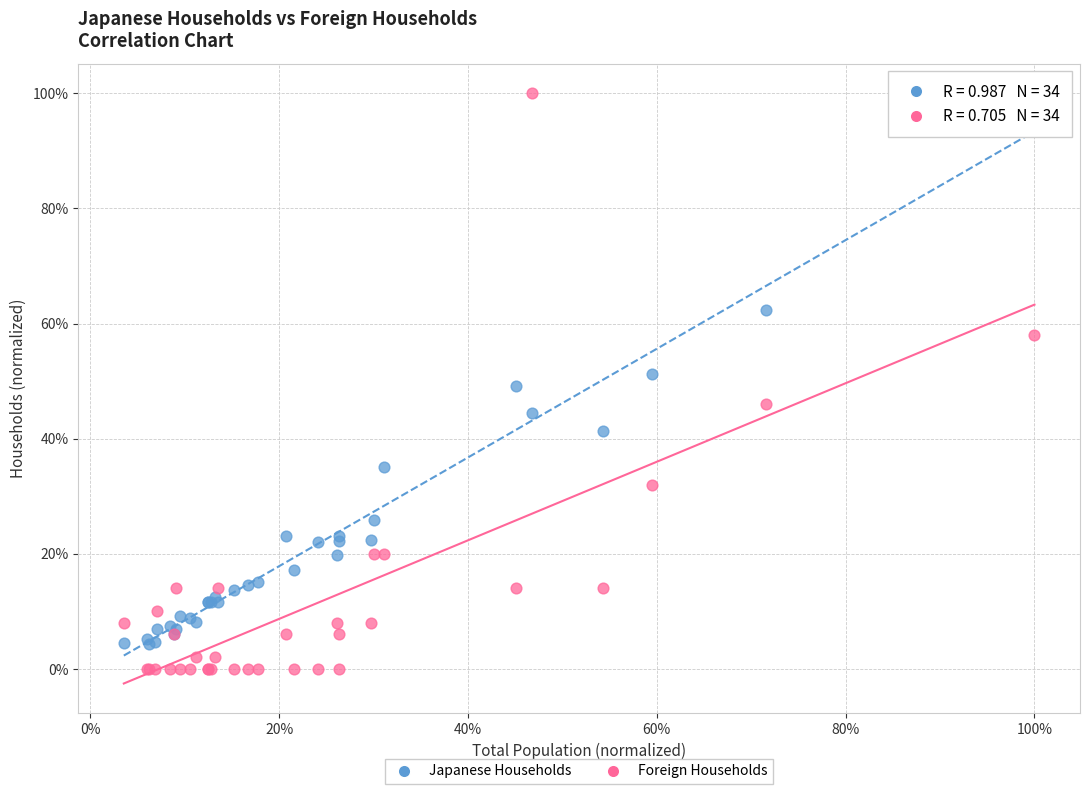

Which series reaches the minimum Y coordinate?

Foreign Households